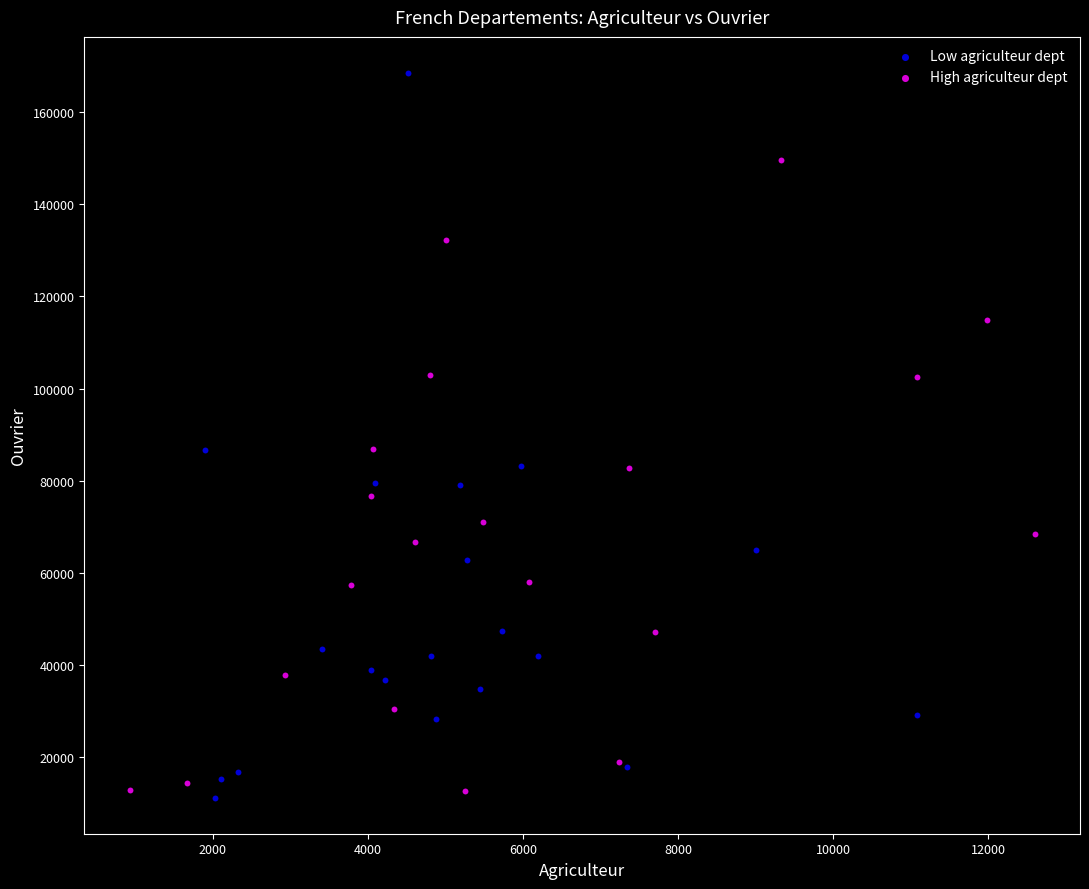

Which series reaches the maximum Y coordinate?

Low agriculteur dept